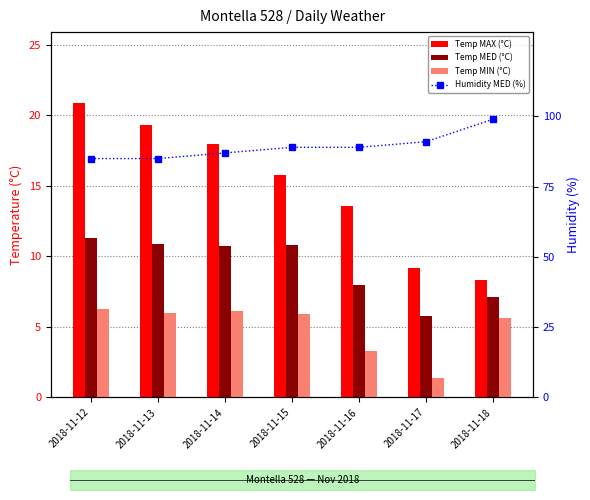

Where is Temp MAX (°C) nearest to the value 14?

2018-11-16